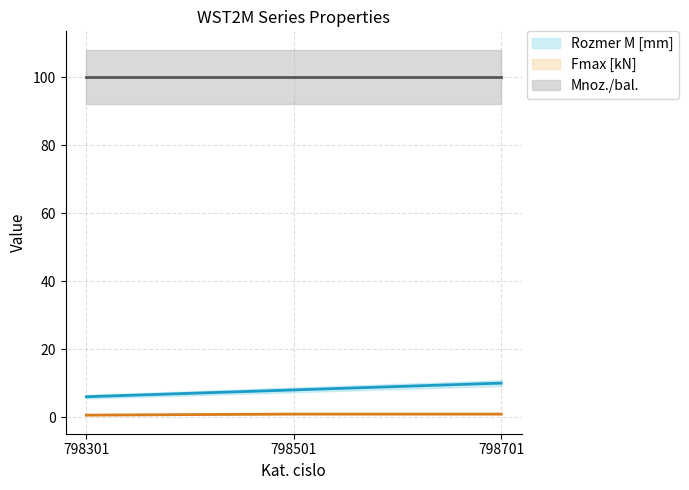

What is the sum of all Rozmer M [mm] values?

24.0